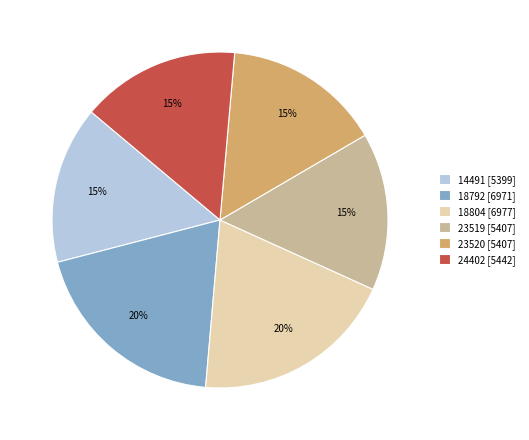

True or false: 24402 accounts for 4% of the total.

False